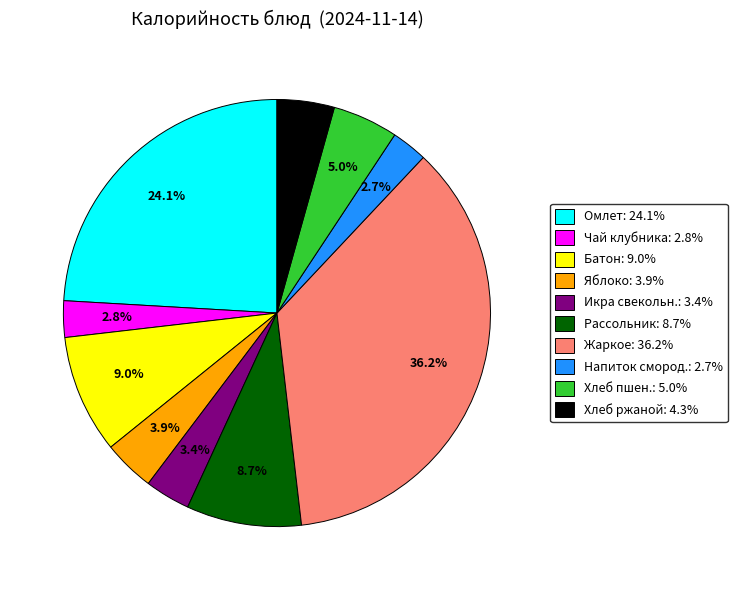

Is there a majority slice in this chart?

No